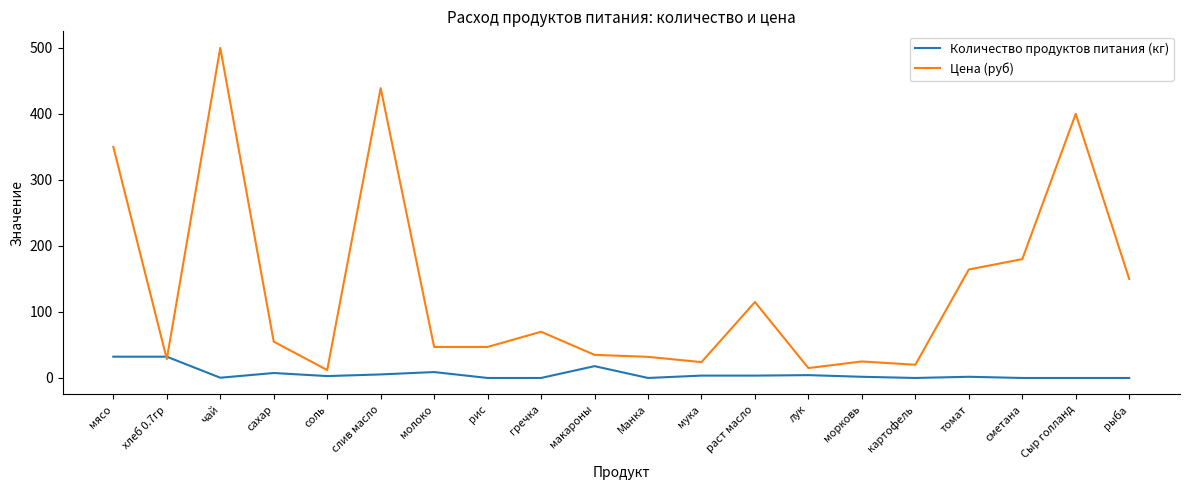

At which category is the sum across all series the highest?

чай